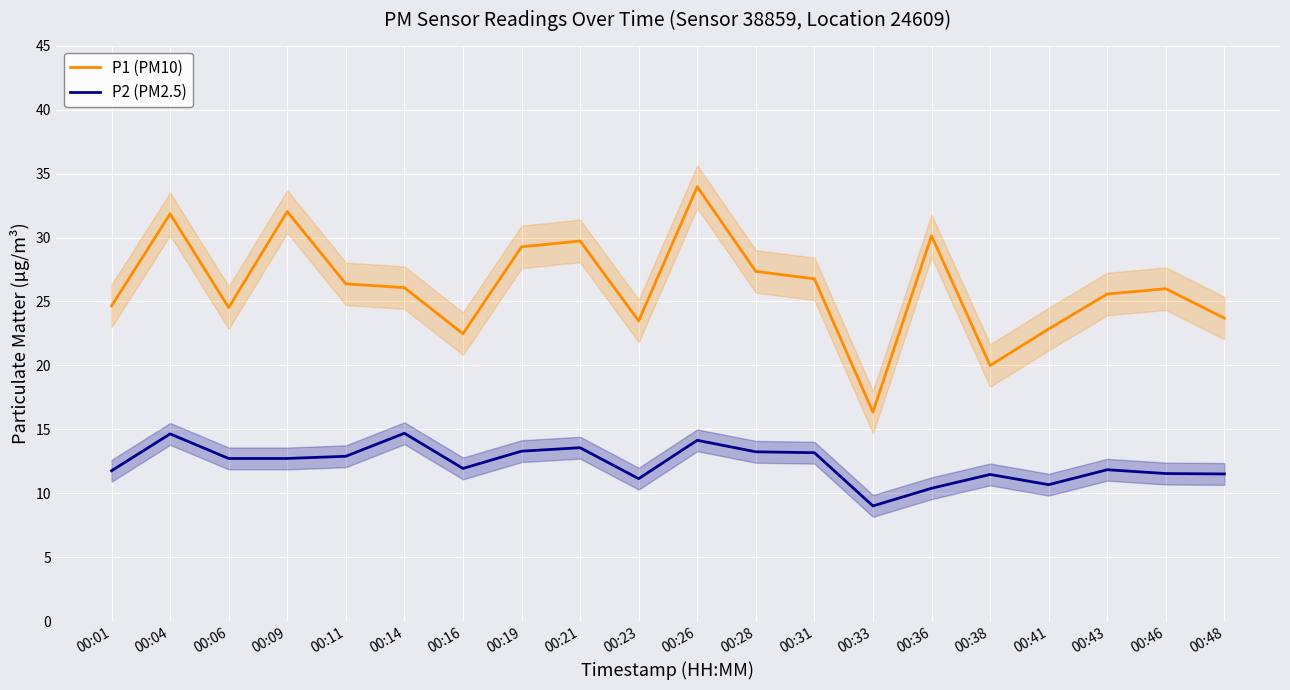

What is the difference between the maximum and minimum values in the P1 (PM10) series?

17.6